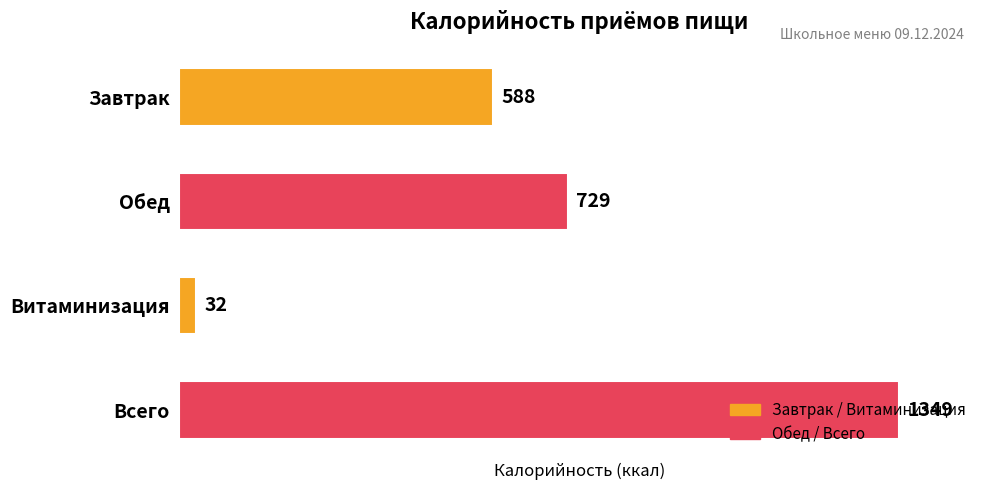

The chart shows a value of 729 at Обед. True or false?

True